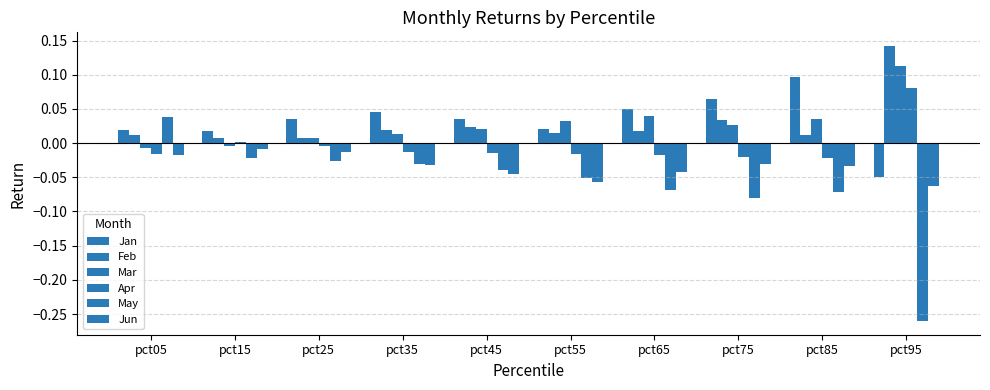

At how many categories does at least one series exceed 0?

10